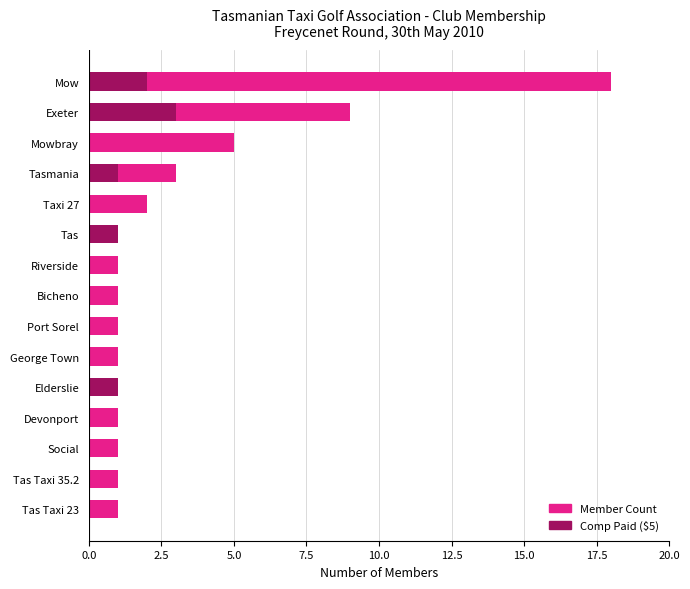

What is the difference between the second highest and second lowest values in the Comp Paid ($5) series?

2